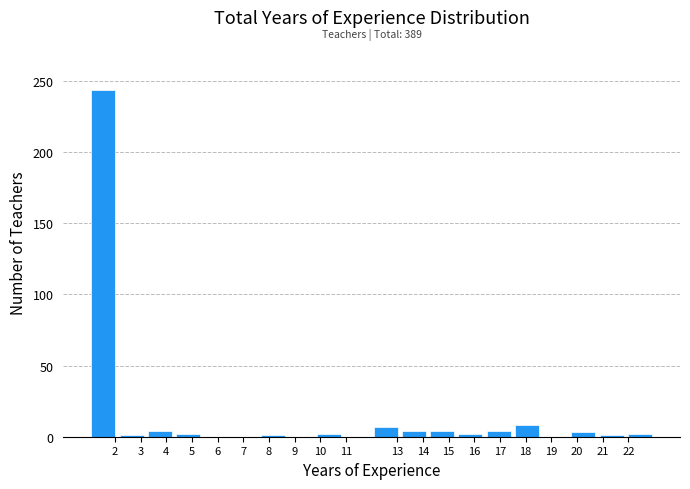

Which range on the x-axis has the tallest bar?

1.0 to 2.1